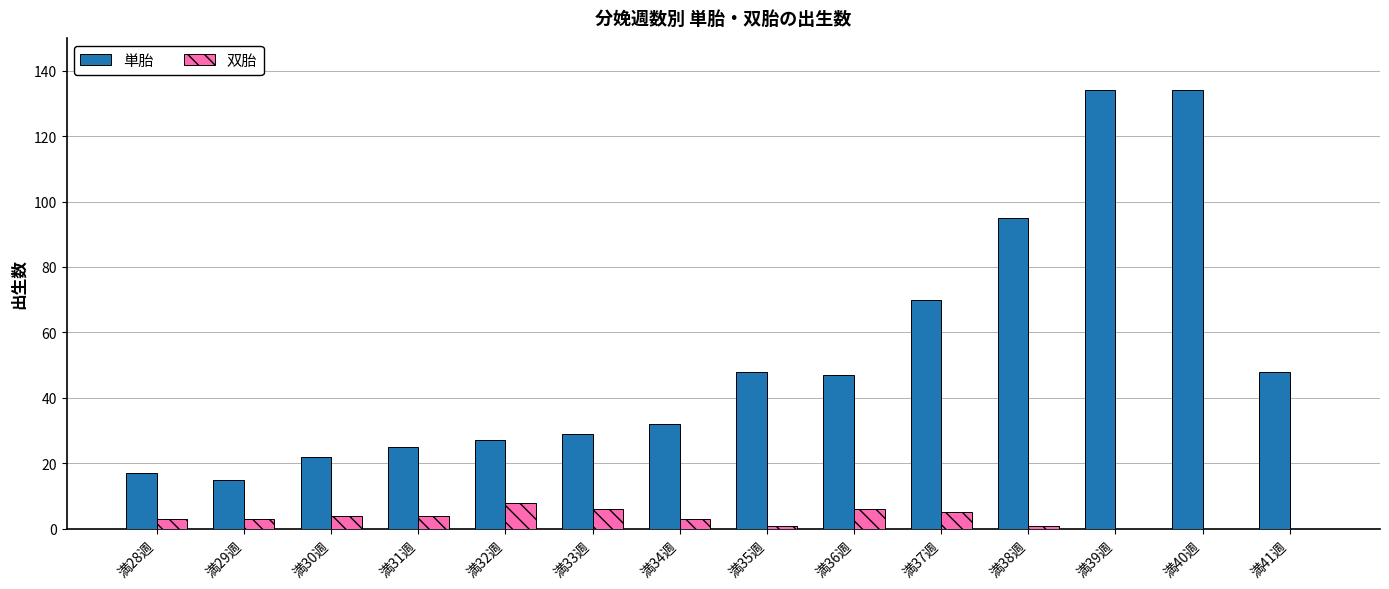

Is it true that 単胎 equals 29 at 満33週?

True